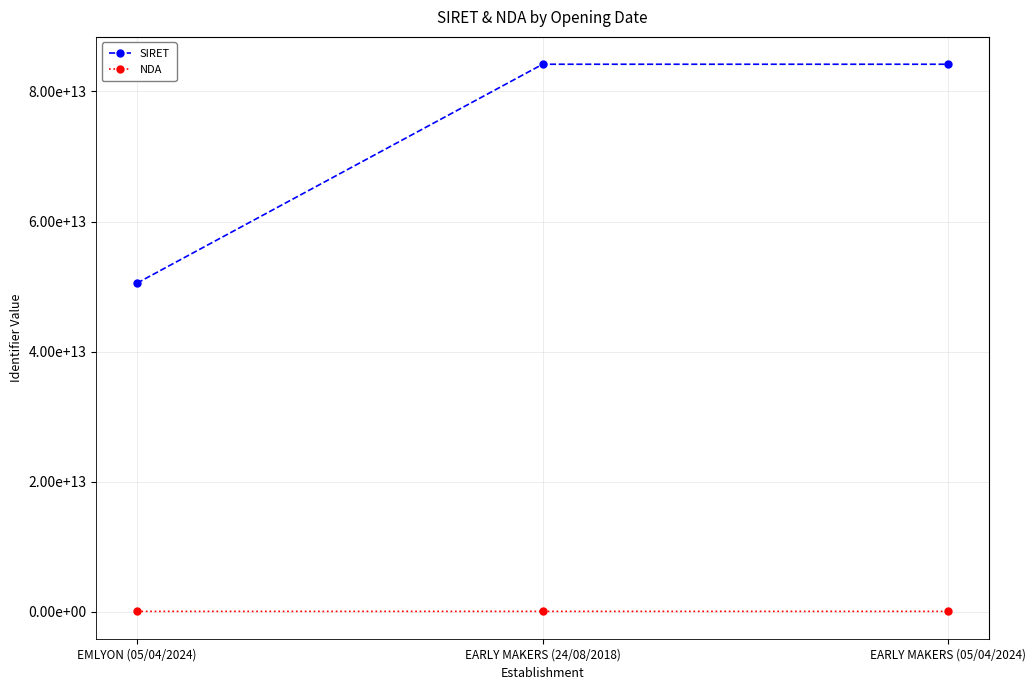

Is the value of SIRET at EMLYON (05/04/2024) greater than the value of NDA at EARLY MAKERS (24/08/2018)?

Yes